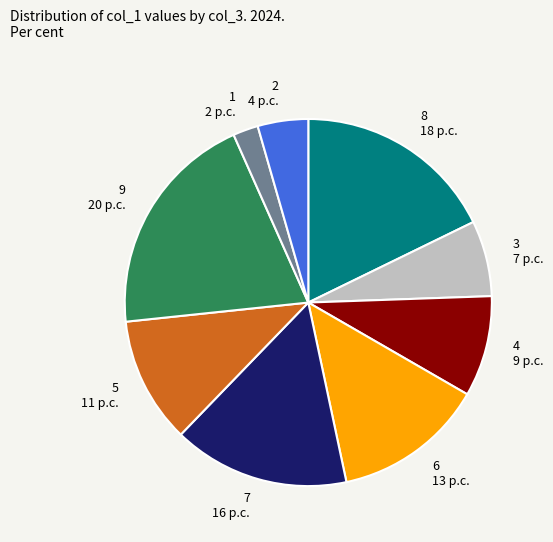

Does 6 account for over 50% of the chart?

No